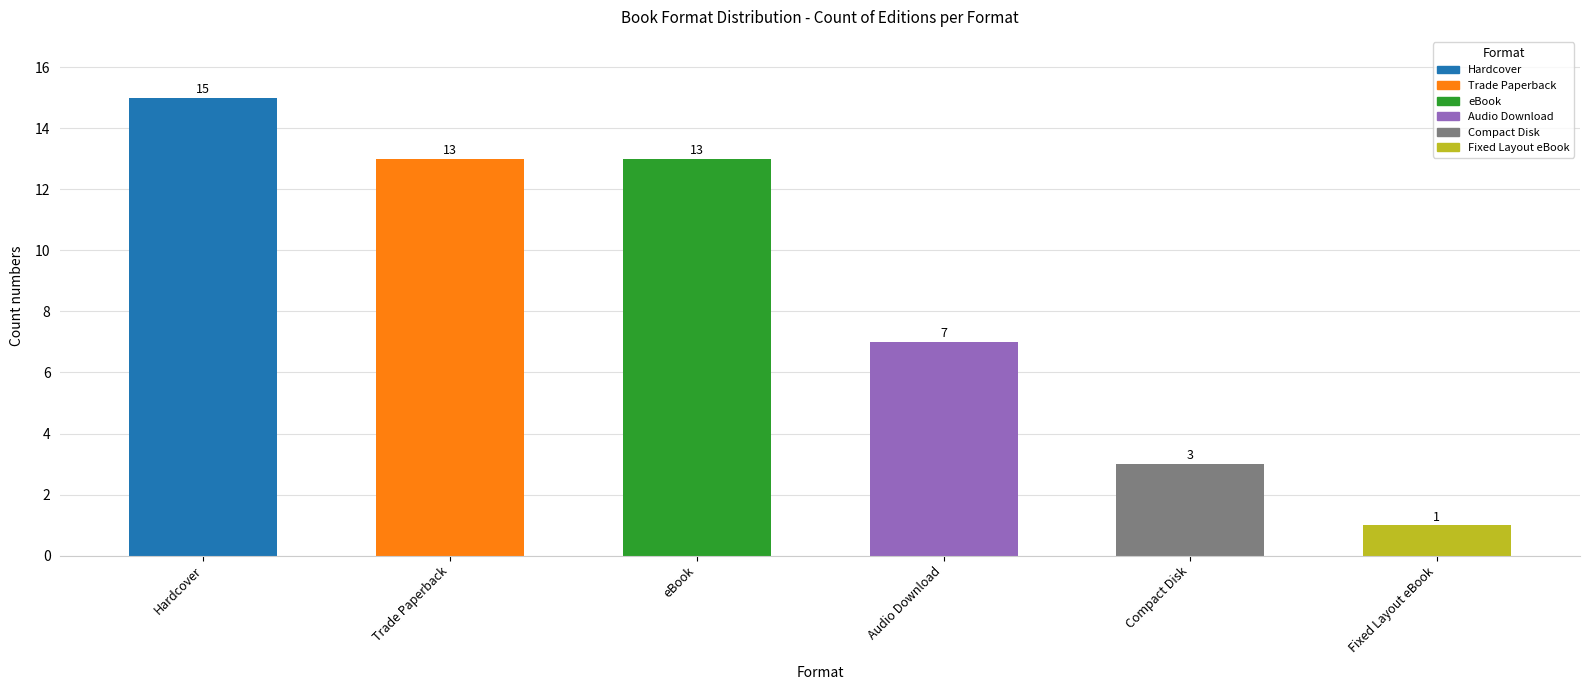

Where is the data nearest to the value 8?

Audio Download